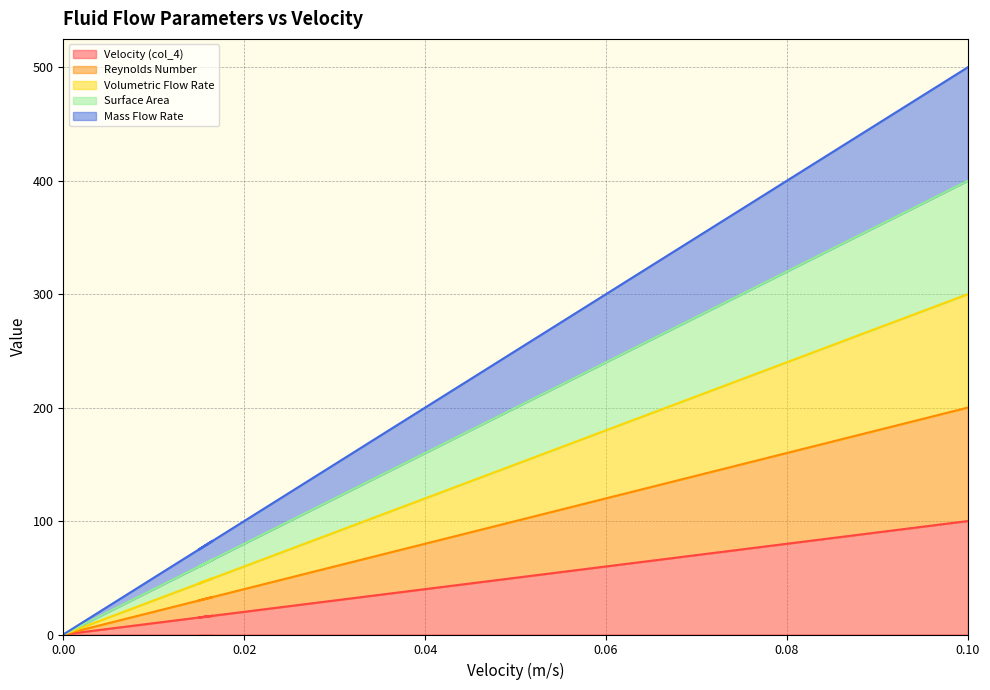

Reading right to left, list all the values displayed in this chart.

Velocity (col_4): 0.1=100.0	0.095=95.0	0.09=90.0	0.085=85.0	0.08=80.0	0.075=75.0	0.07=70.0	0.065=65.0	0.06=60.0	0.055=55.0	0.05=50.0	0.045=45.0	0.04=40.0	0.035=35.0	0.03=30.0	0.025=25.0	0.02=20.0	0.015=15.0	0.0165=16.5	0=0.0
Reynolds Number: 0.1=200.0	0.095=190.0	0.09=180.0	0.085=170.0	0.08=160.0	0.075=150.0	0.07=140.0	0.065=130.0	0.06=120.0	0.055=110.0	0.05=100.0	0.045=90.0	0.04=80.0	0.035=70.0	0.03=60.0	0.025=50.0	0.02=40.0	0.015=30.0	0.0165=33.0	0=0.0
Volumetric Flow Rate: 0.1=300.0	0.095=285.0	0.09=270.0	0.085=255.0	0.08=240.0	0.075=225.0	0.07=210.0	0.065=195.0	0.06=180.0	0.055=165.0	0.05=150.0	0.045=135.0	0.04=120.0	0.035=105.0	0.03=90.0	0.025=75.0	0.02=60.0	0.015=45.0	0.0165=49.5	0=0.0
Surface Area: 0.1=400.0	0.095=380.0	0.09=360.0	0.085=340.0	0.08=320.0	0.075=300.0	0.07=280.0	0.065=260.0	0.06=240.0	0.055=220.0	0.05=200.0	0.045=180.0	0.04=160.0	0.035=140.0	0.03=120.0	0.025=100.0	0.02=80.0	0.015=60.0	0.0165=66.0	0=0.0
Mass Flow Rate: 0.1=500.0	0.095=475.0	0.09=450.0	0.085=425.0	0.08=400.0	0.075=375.0	0.07=350.0	0.065=325.0	0.06=300.0	0.055=275.0	0.05=250.0	0.045=225.0	0.04=200.0	0.035=175.0	0.03=150.0	0.025=125.0	0.02=100.0	0.015=75.0	0.0165=82.5	0=0.0